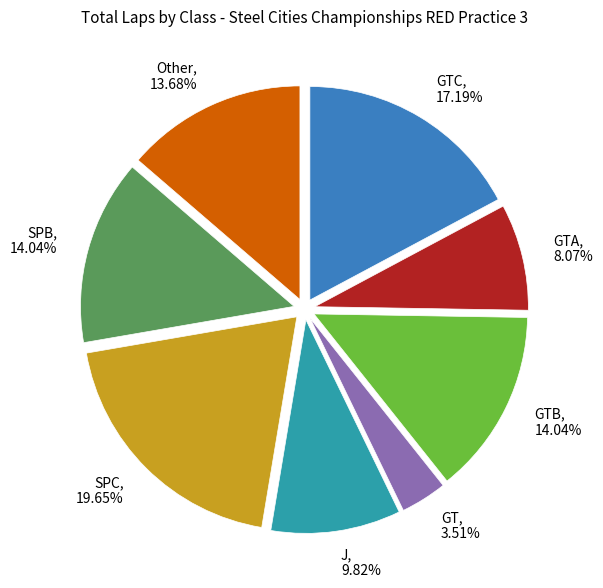

Which has a higher value, J or GT?

J